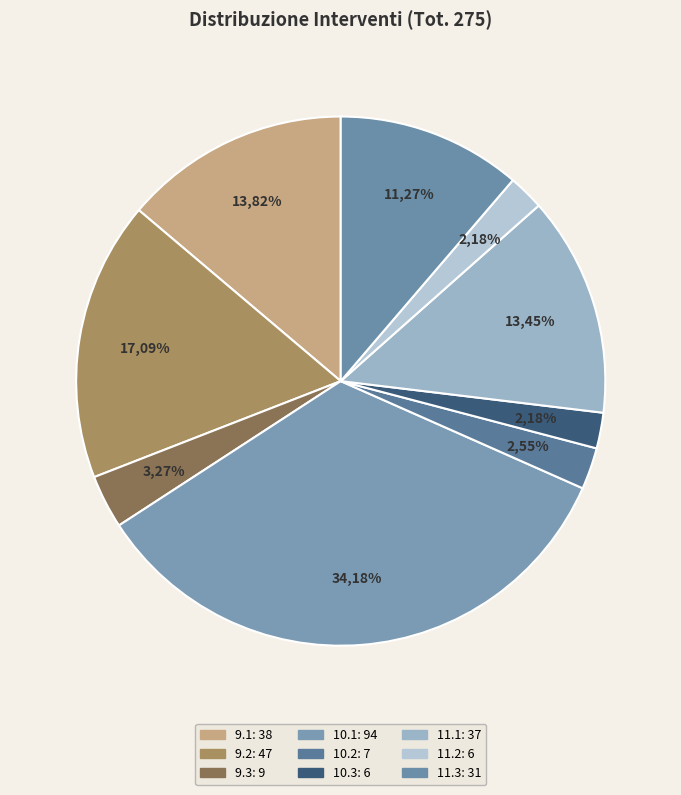

To the nearest percent, what is the difference between the largest and smallest slice percentages?

32%